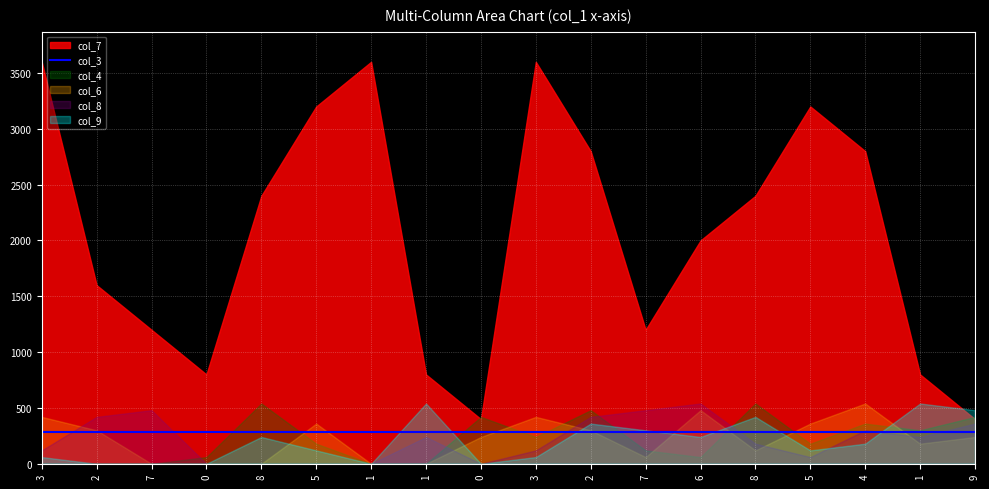

Where is col_8 nearest to the value 4?

1